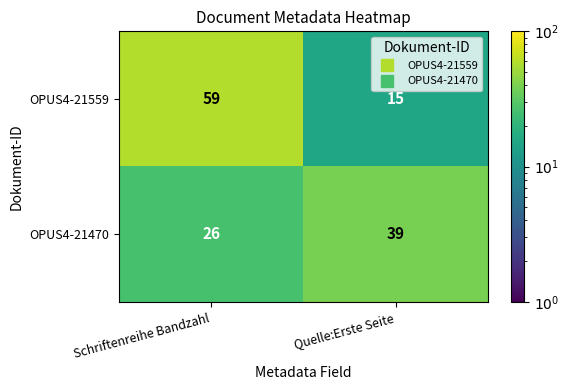

At which category is the sum across all series the highest?

Schriftenreihe Bandzahl